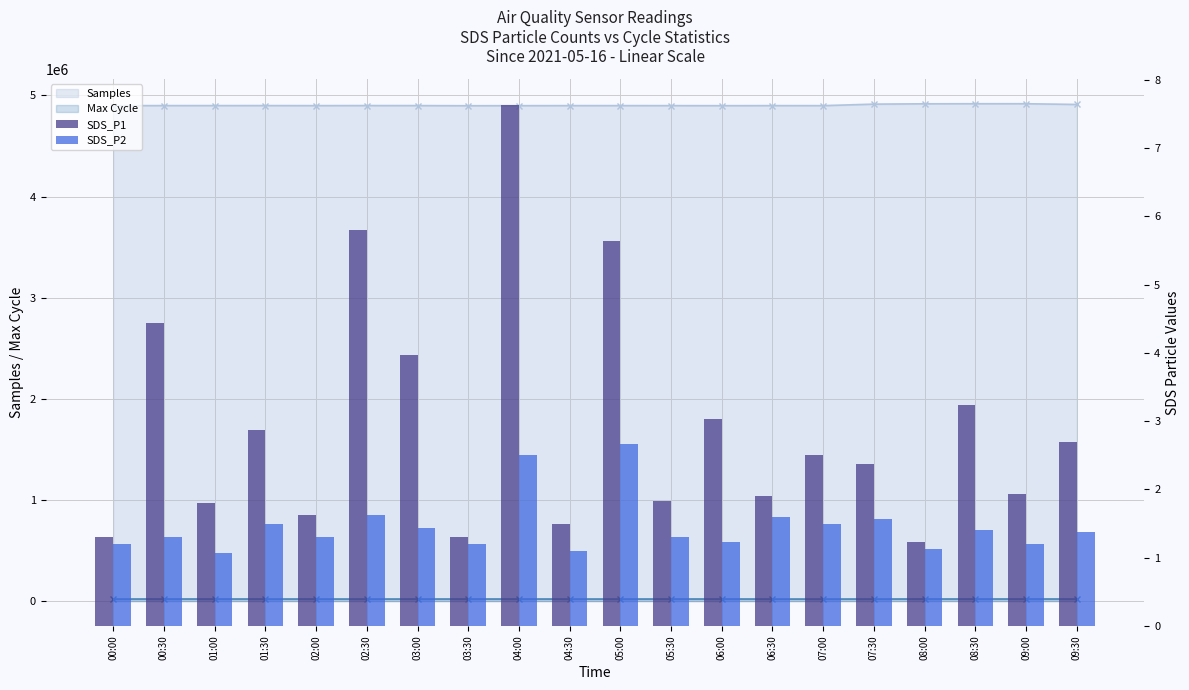

How many categories are shown in the chart?

20